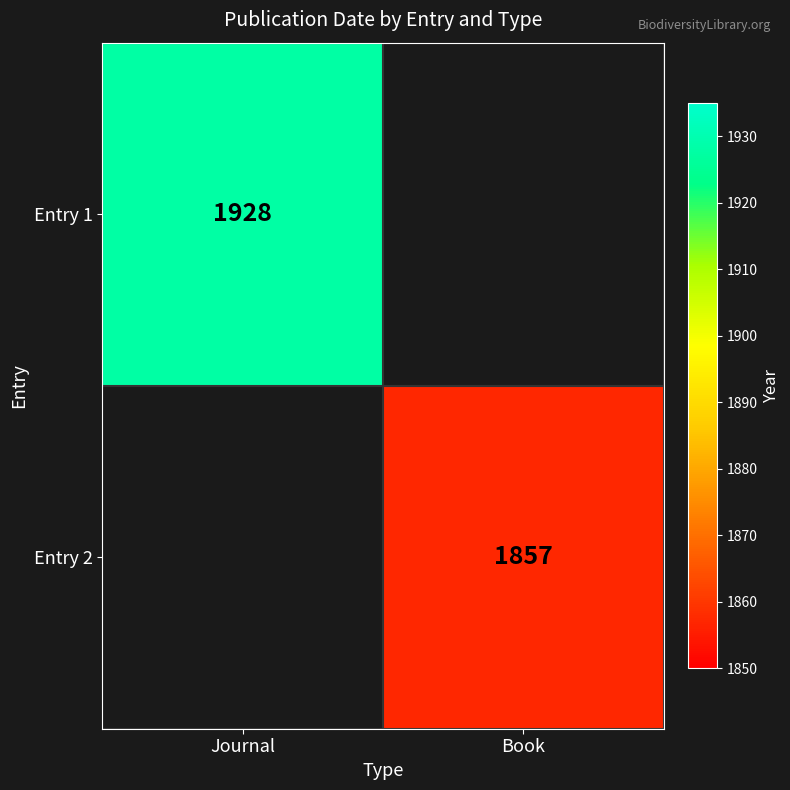

The value of Entry 2 at Book is 2480. True or false?

False